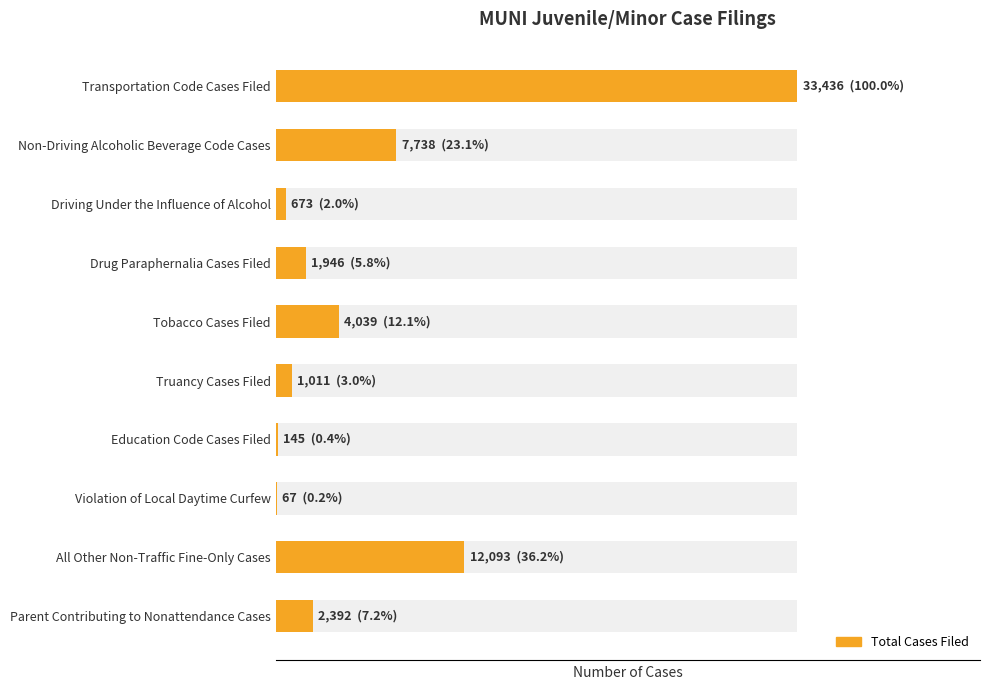

Does the chart contain stacked bars?

No